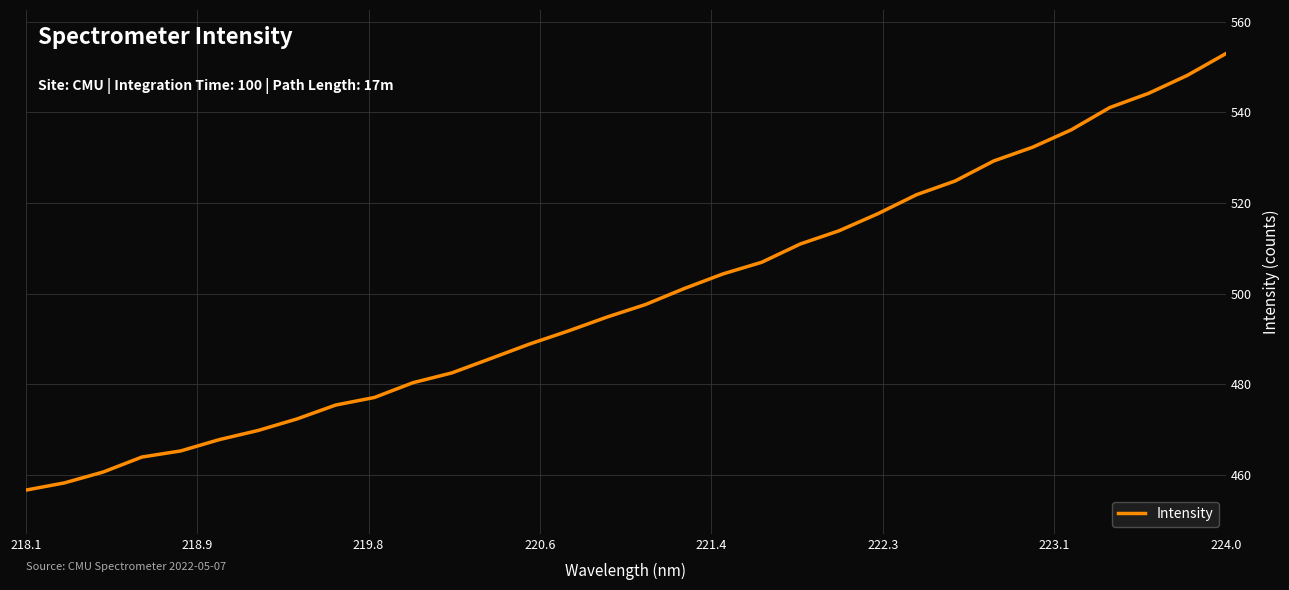

What is the maximum value shown in the chart?

553.0